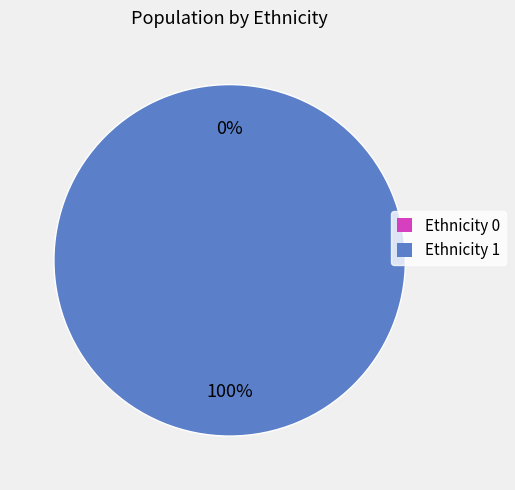

How many segments does this pie chart have?

2